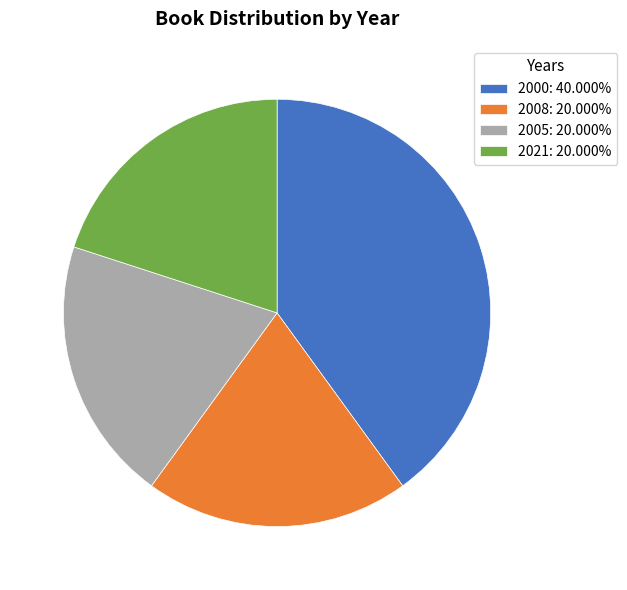

How many segments does this pie chart have?

4